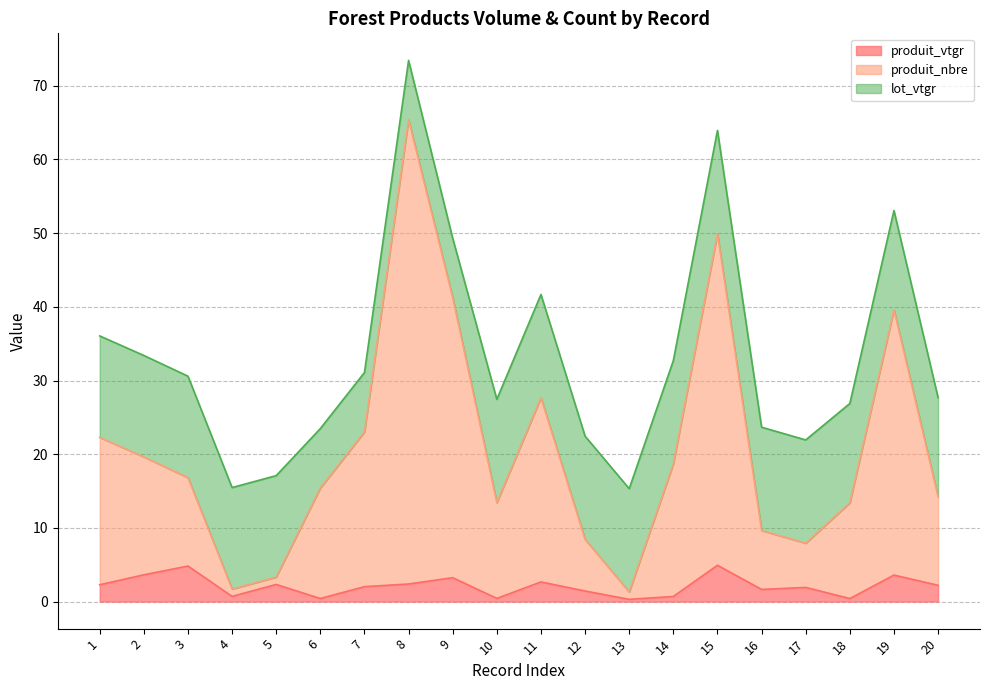

At which category is the sum across all series the highest?

8